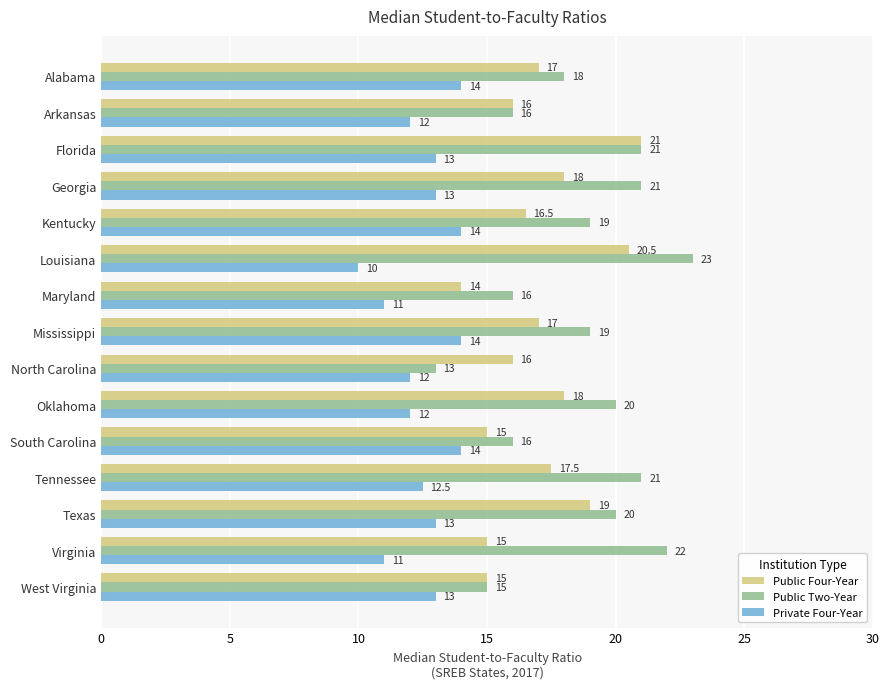

Which series has the largest total across all categories?

Public Two-Year